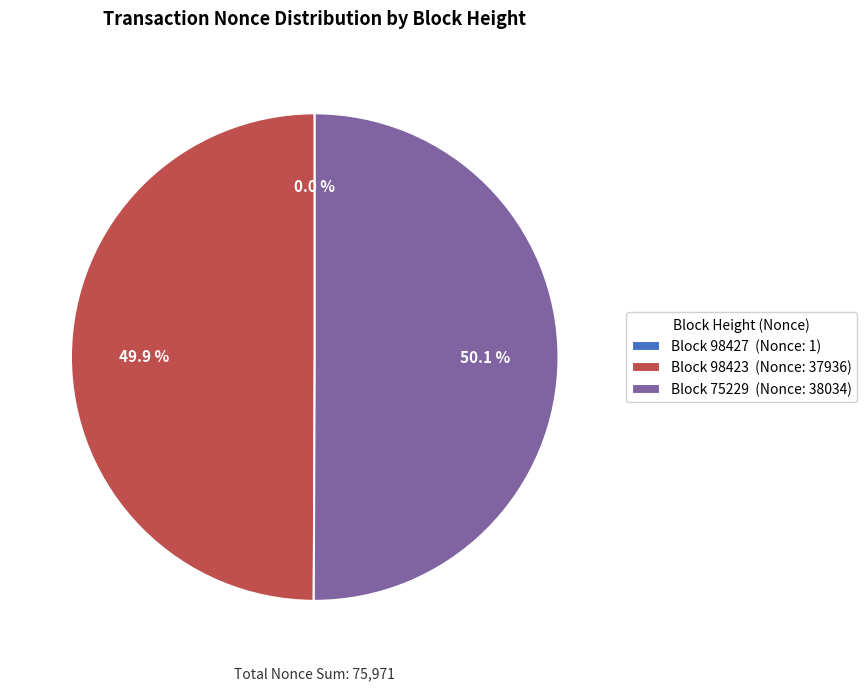

What portion of the pie excludes Block 98423 (Nonce: 37936)?

50.1%